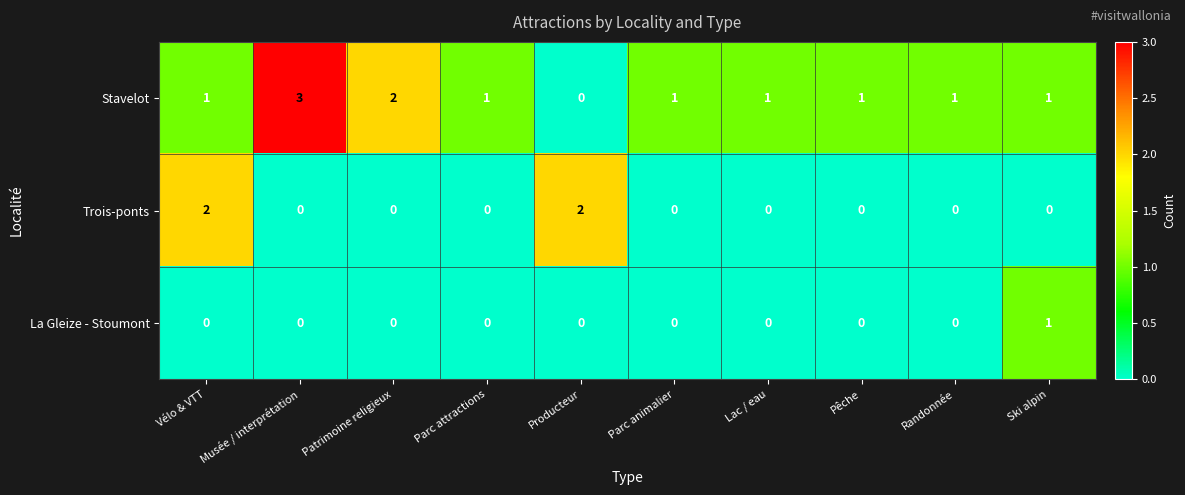

Which series has the largest total across all categories?

Stavelot